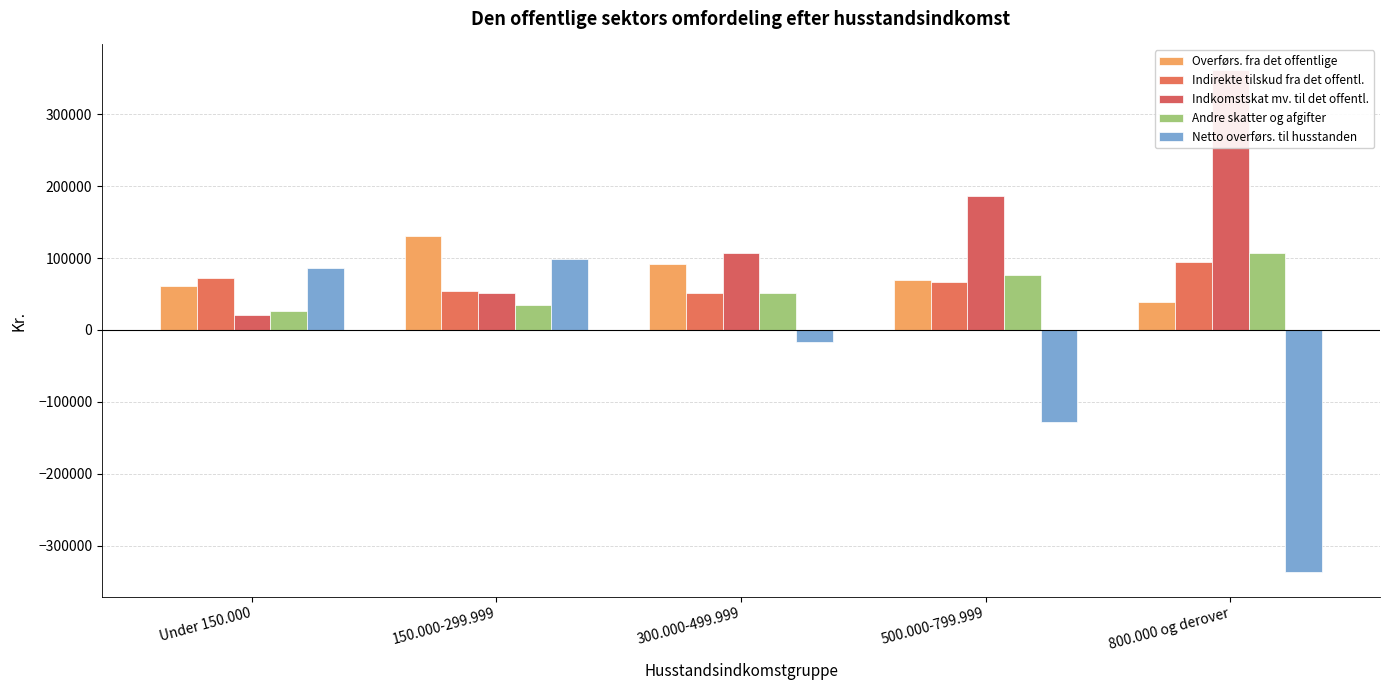

Reading left to right, extract all data points from this chart.

Overførs. fra det offentlige: 61051	130236	91832	69153	38462
Indirekte tilskud fra det offentl.: 71688	54536	50761	66178	94831
Indkomstskat mv. til det offentl.: 21227	51499	107148	186777	362391
Andre skatter og afgifter: 25921	34235	51822	77114	107088
Netto overførs. til husstanden: 85592	99037	-16437	-128559	-336186